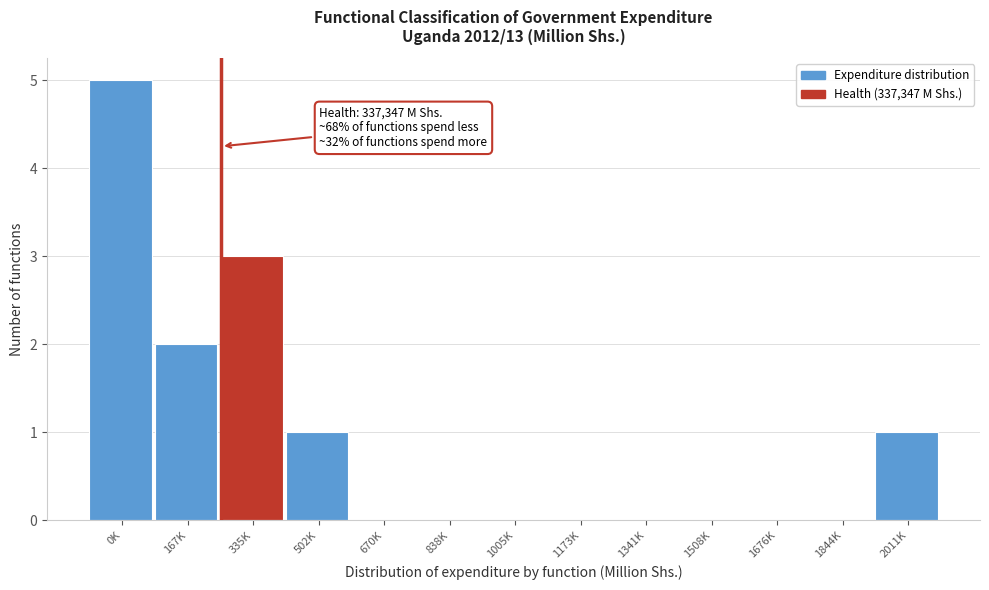

Reading right to left, list all the values displayed in this chart.

2011K=1	1844K=0	1676K=0	1508K=0	1341K=0	1173K=0	1005K=0	838K=0	670K=0	502K=1	335K=3	167K=2	0K=5